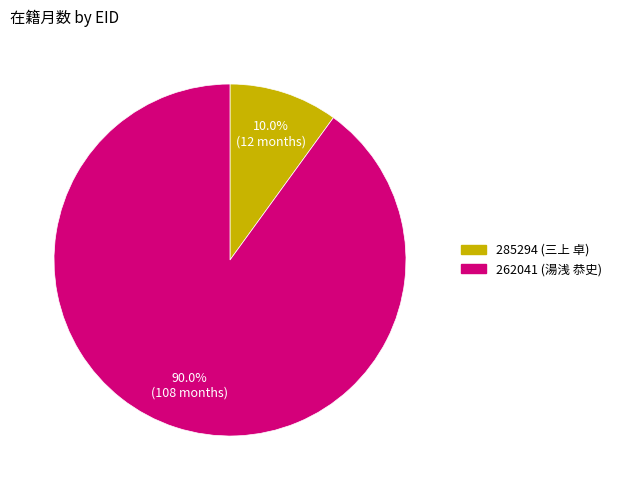

Rank the categories by value from highest to lowest.

262041 (湯浅 恭史), 285294 (三上 卓)